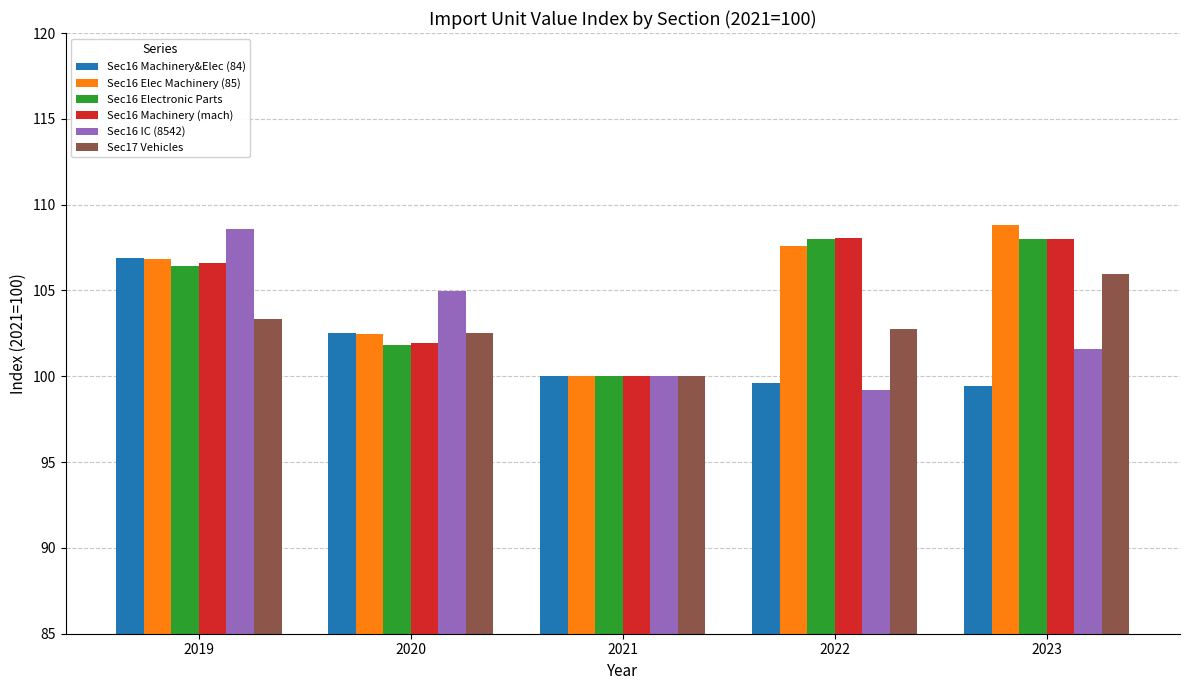

How many values in the Sec16 Machinery (mach) series exceed 106?

3